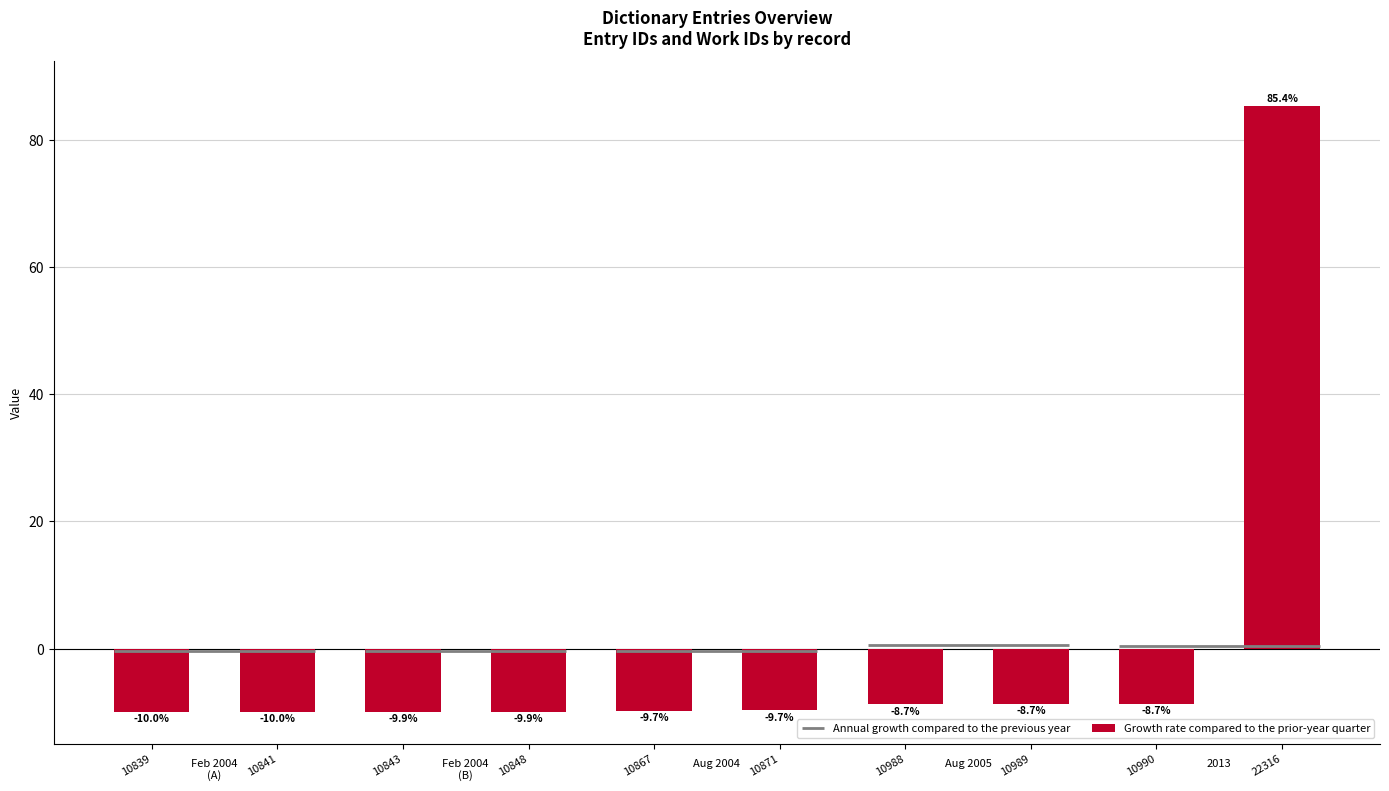

Reading right to left, list all the values displayed in this chart.

22316=85.4	10990=-8.7	10989=-8.7	10988=-8.7	10871=-9.7	10867=-9.7	10848=-9.9	10843=-9.9	10841=-10.0	10839=-10.0